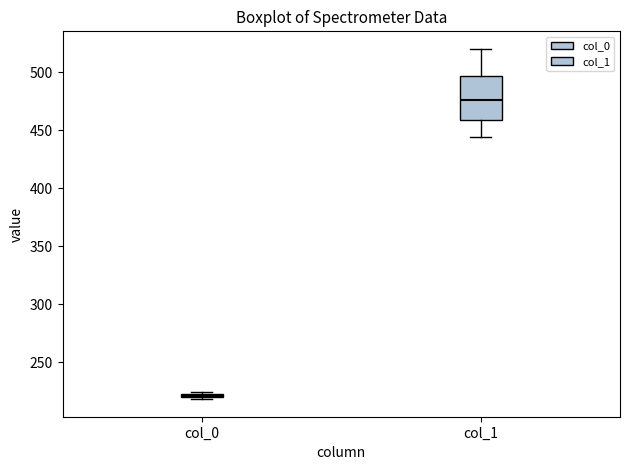

Which box has the highest median line?

col_1